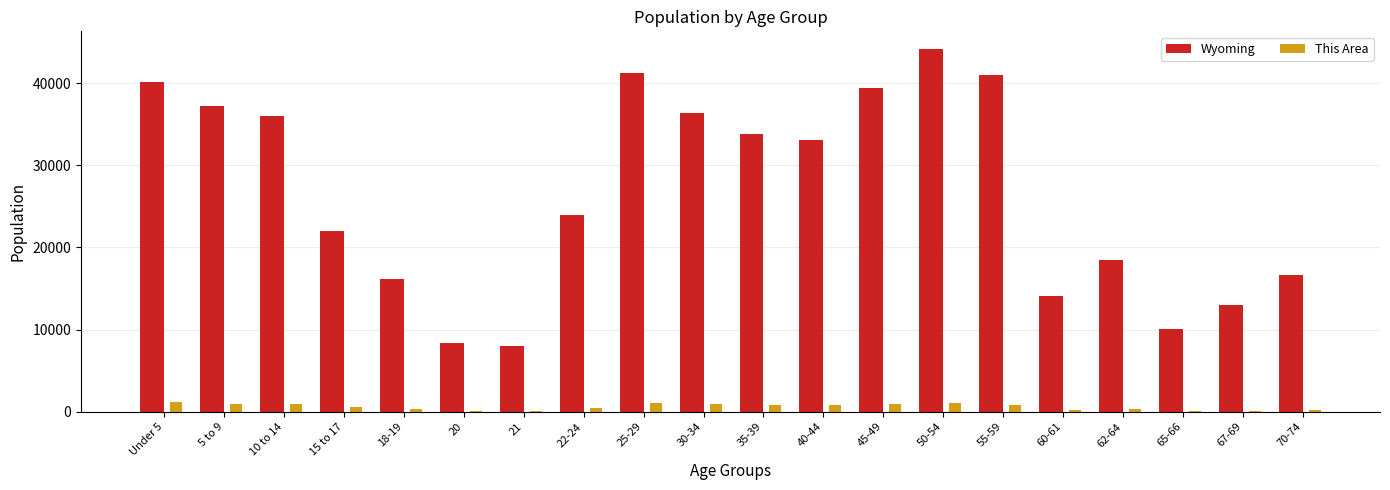

What is the sum of all This Area values?

11867